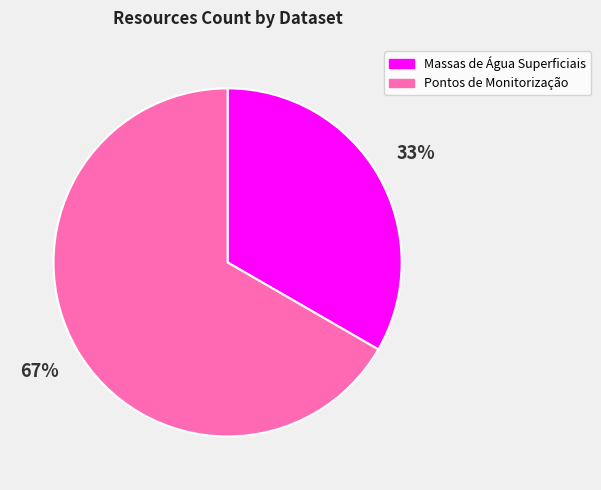

To the nearest percent, what is the average slice percentage?

50%